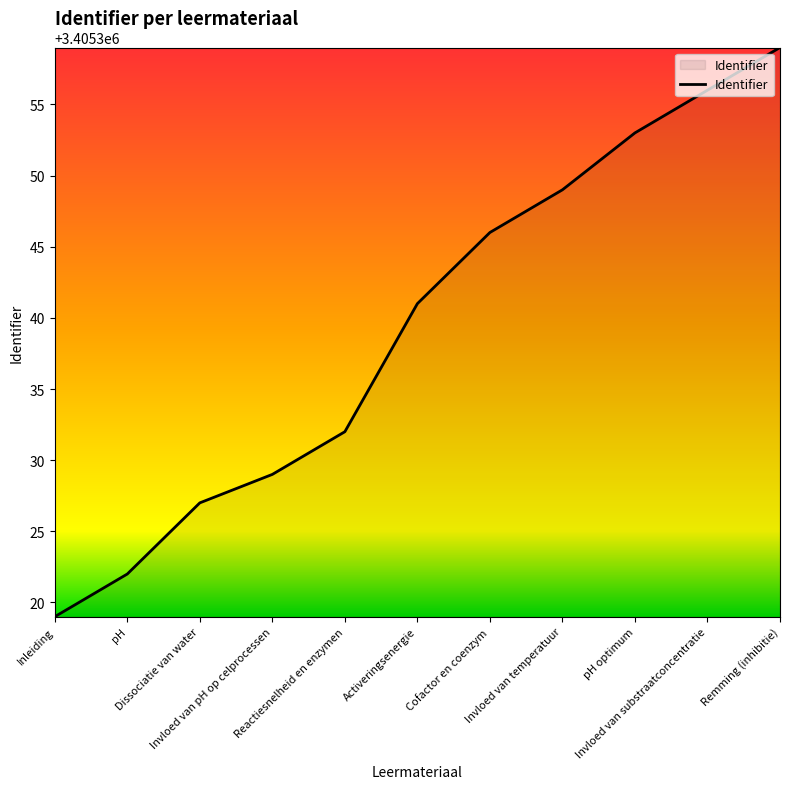

Which label corresponds to the smallest value in the chart?

Inleiding